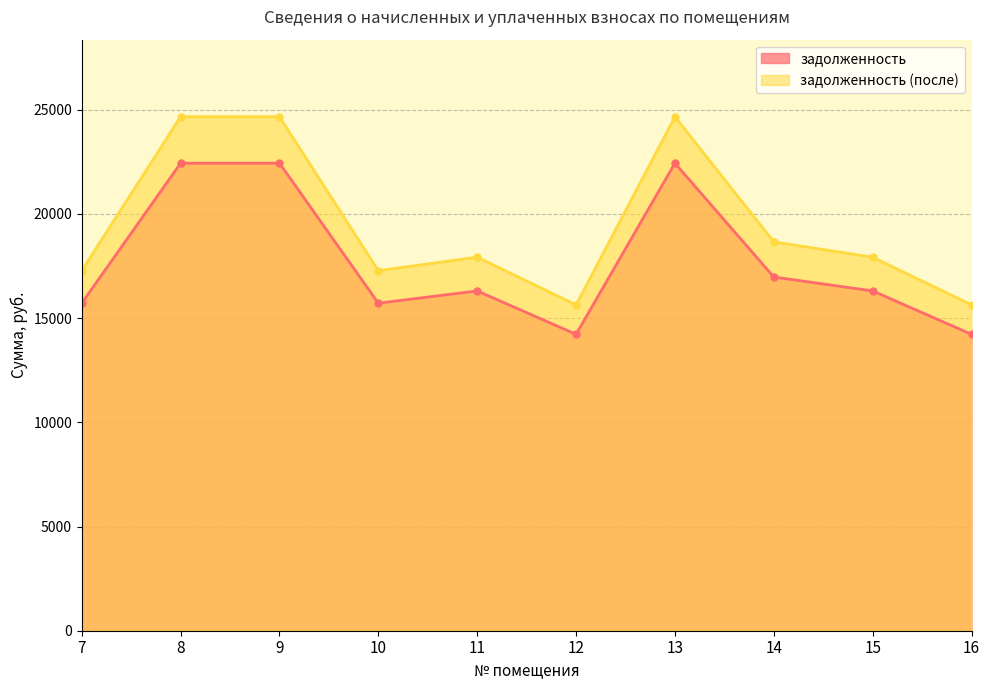

What are all the series names shown in the legend?

задолженность, задолженность (после)